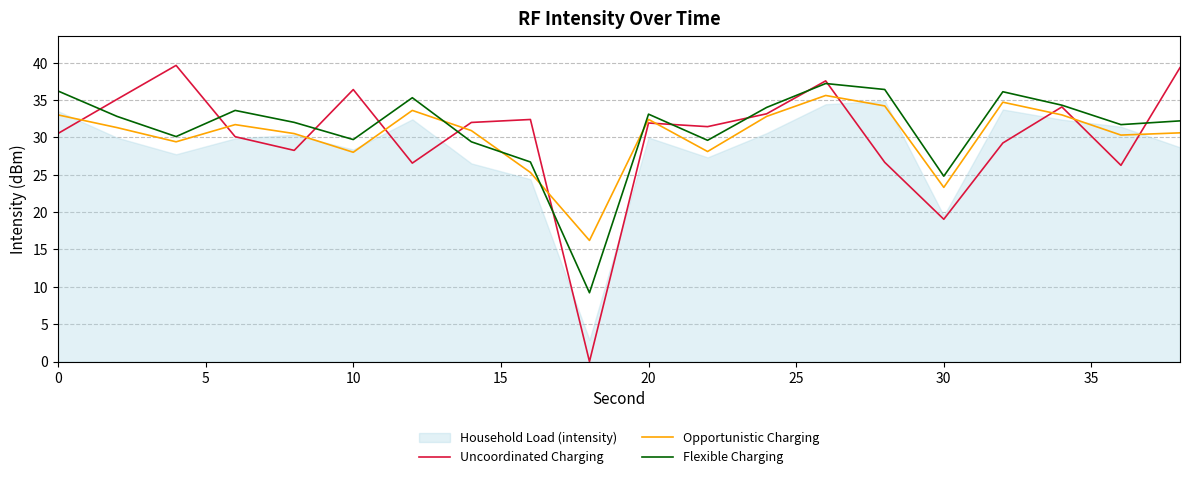

The Flexible Charging series shows 33.1 at 20. True or false?

True